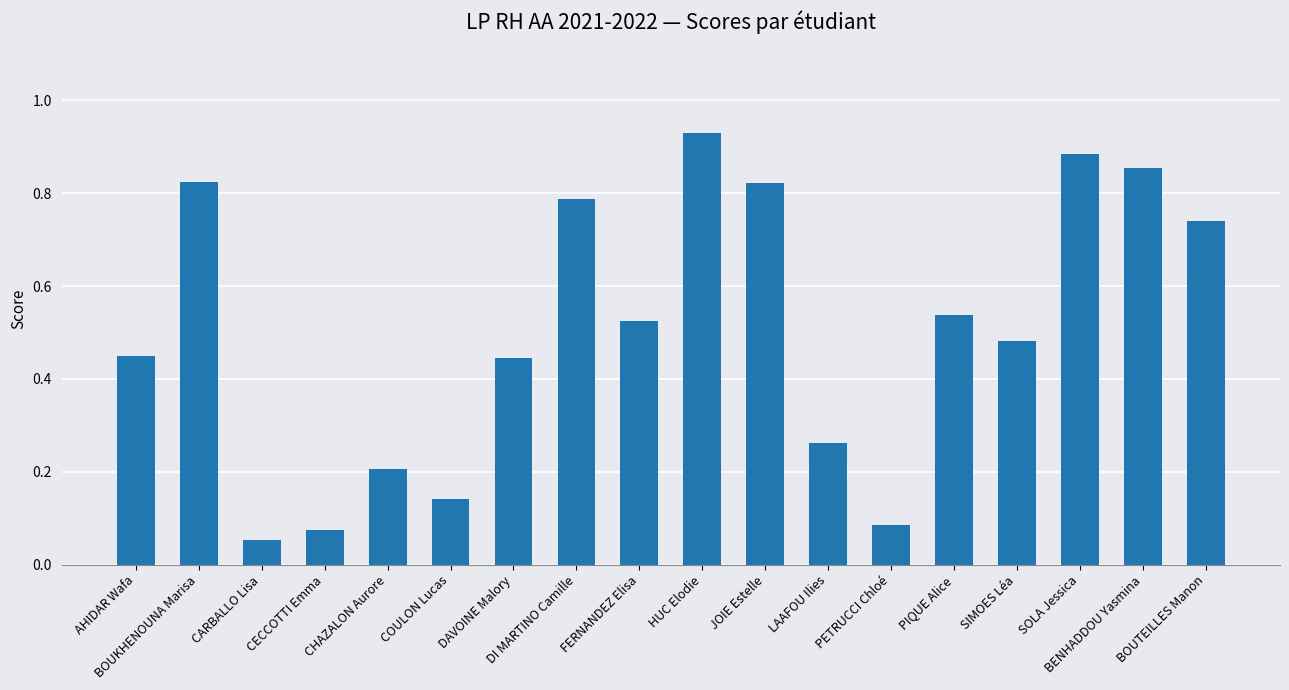

The chart shows a value of 1.4 at HUC Elodie. True or false?

False